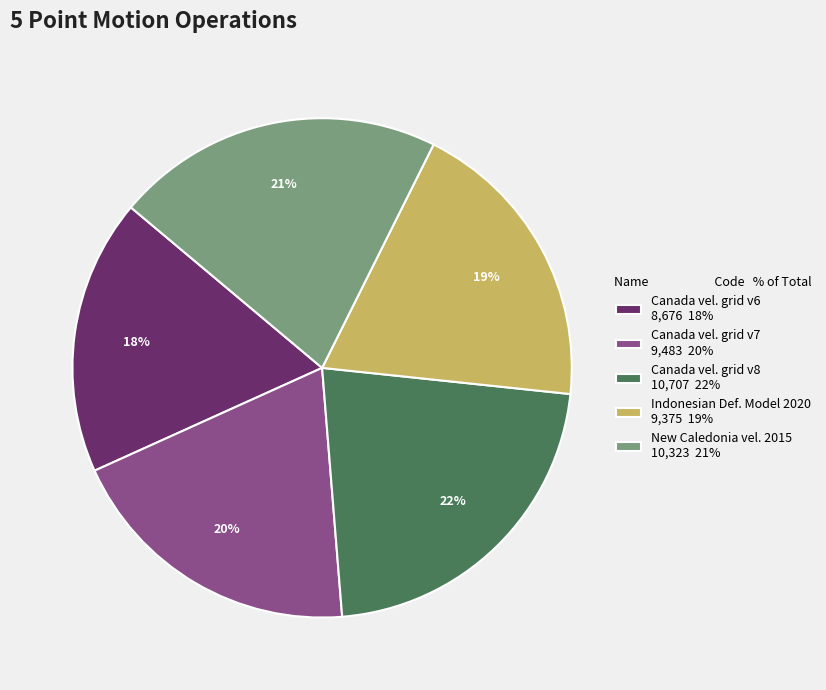

Approximately how many times larger is the value at New Caledonia vel. 2015 10,323 21% compared to Canada vel. grid v8 10,707 22%?

1.0